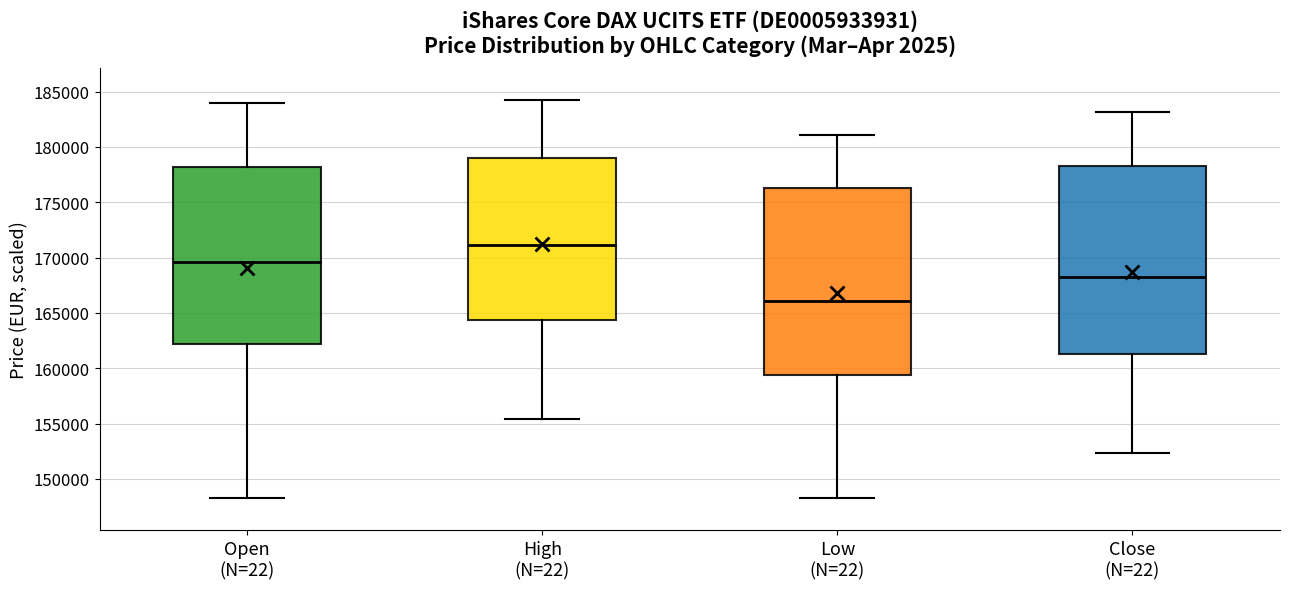

Where is the upper edge of the box for High (N=22) on the y-axis? The values are not printed on the chart, so give them approximately, as read against the axis.

179000